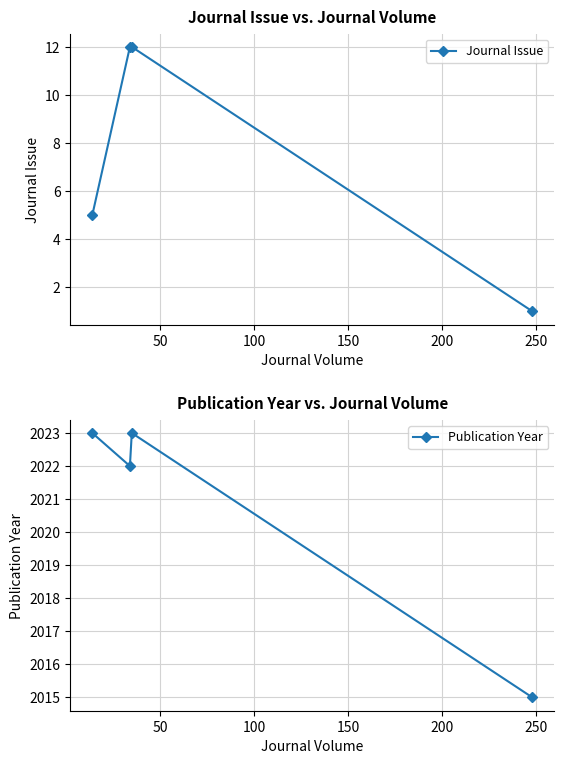

What is the greatest value displayed?

2023